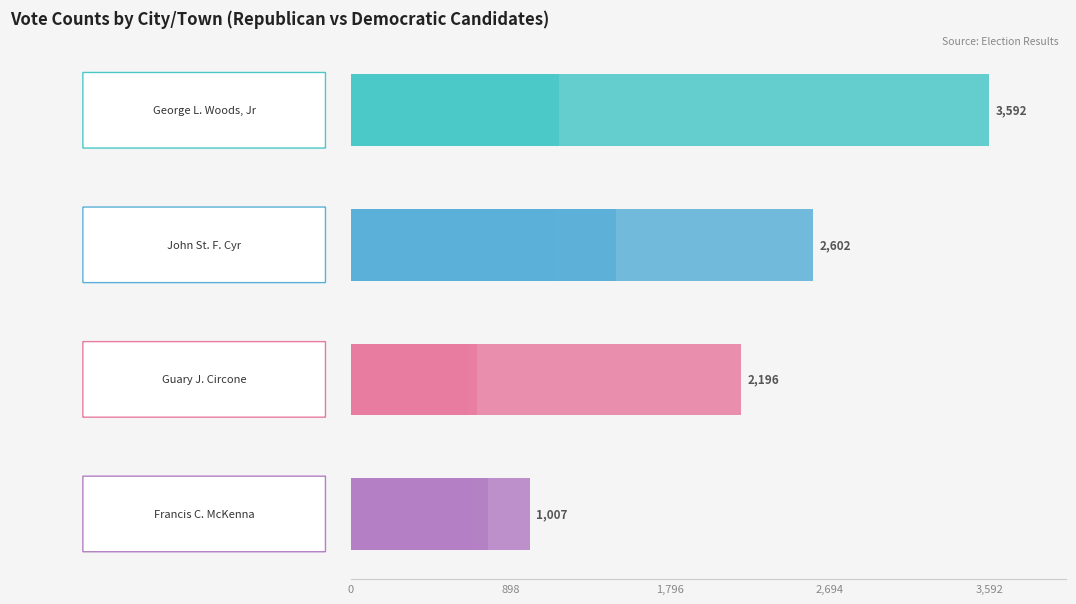

What is the greatest value displayed?

3592